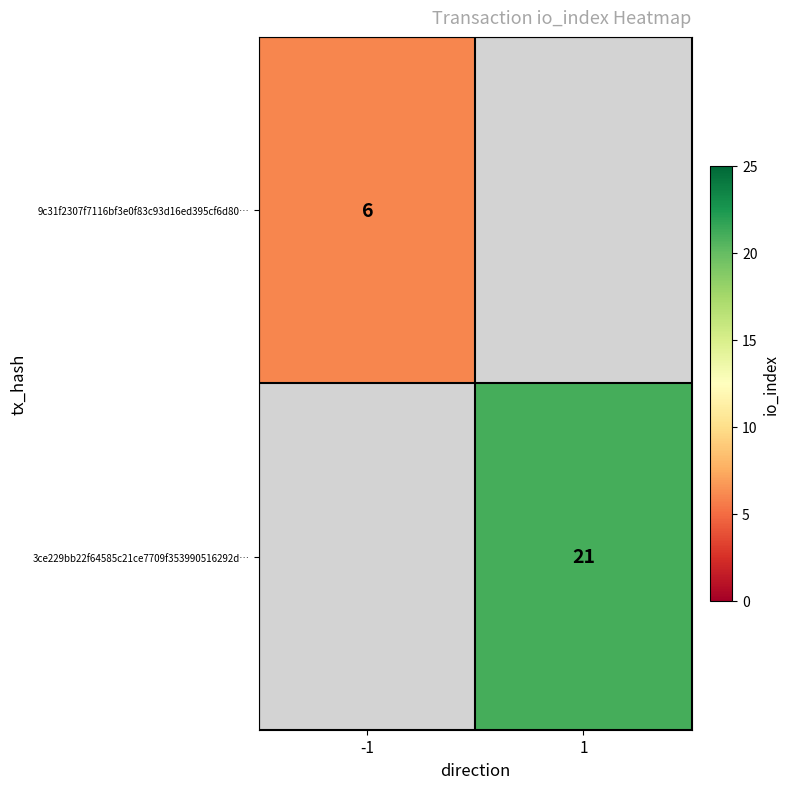

The 9c31f2307f7116bf3e0f83c93d16ed395cf6d80… series shows 6 at -1. True or false?

True